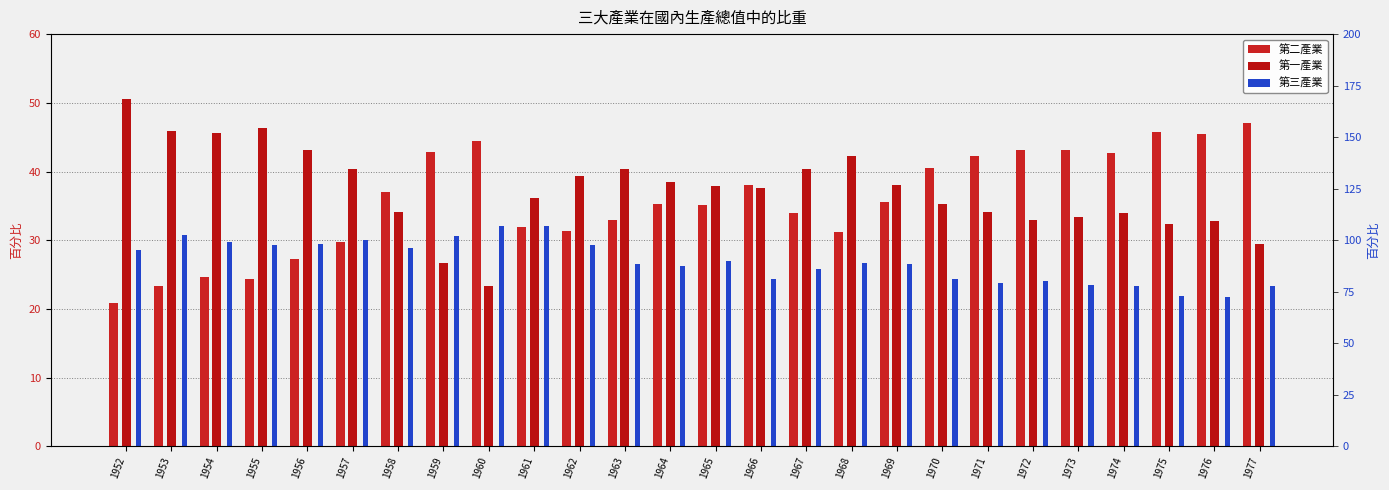

What is the difference between the second highest and minimum values in the 第二產業 series?

24.8